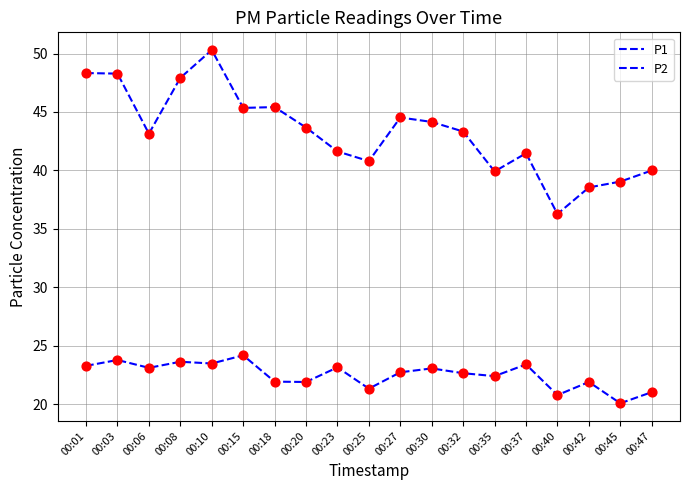

Which series has the largest total across all categories?

P1